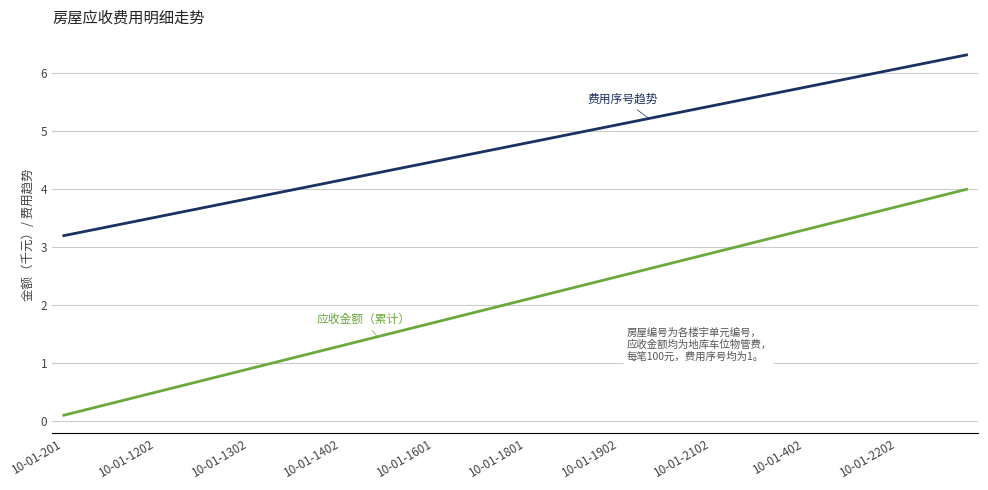

What is the maximum value shown in the chart?

6.3